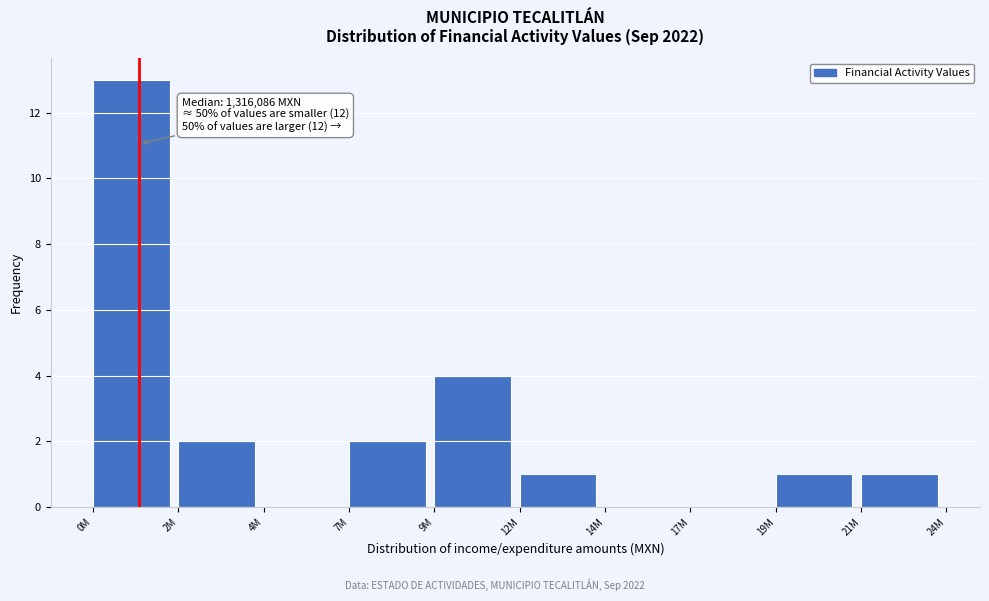

Reading left to right, extract all data points from this chart.

0M=13	2M=2	4M=0	7M=2	9M=4	12M=1	14M=0	17M=0	19M=1	21M=1